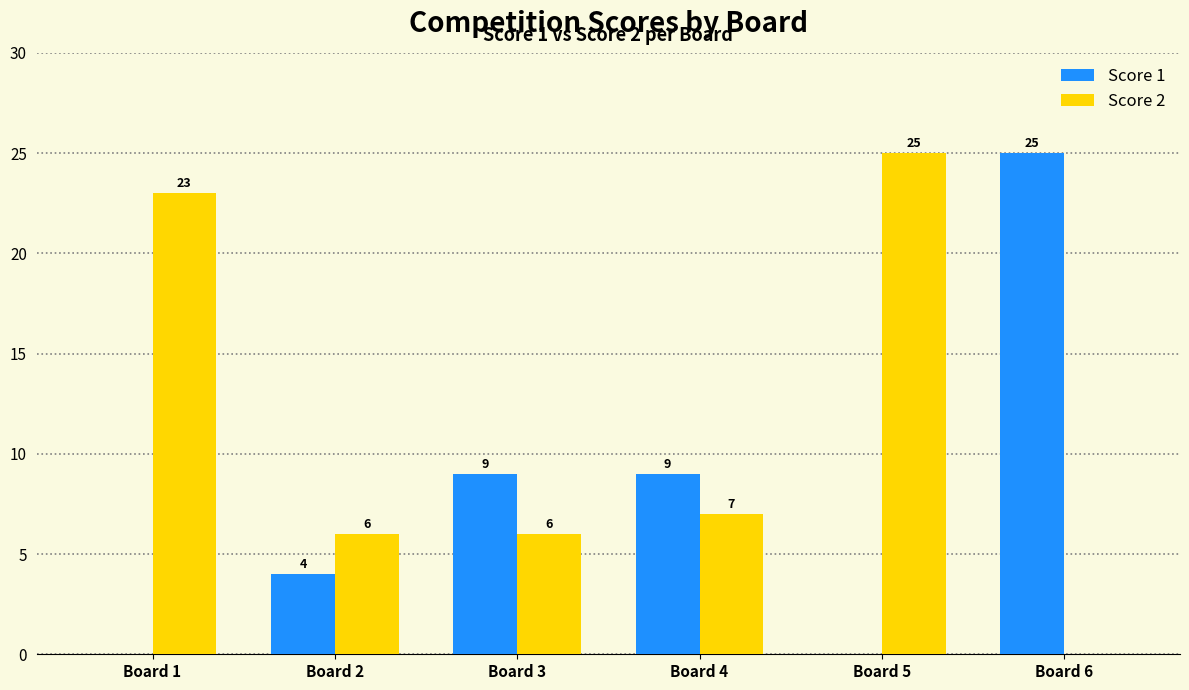

What is the sum of all Score 1 values?

47